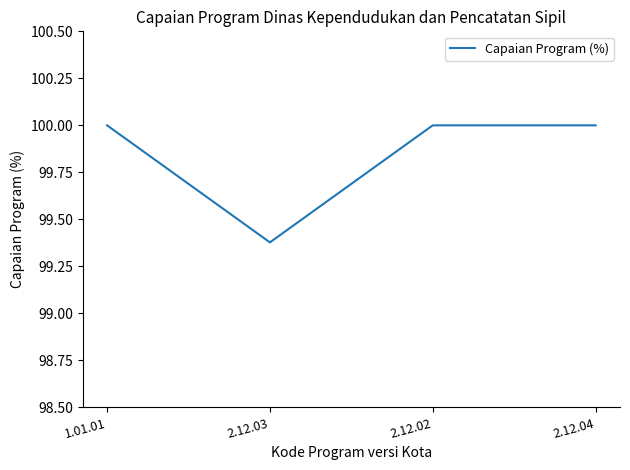

What is the greatest value displayed?

100.0